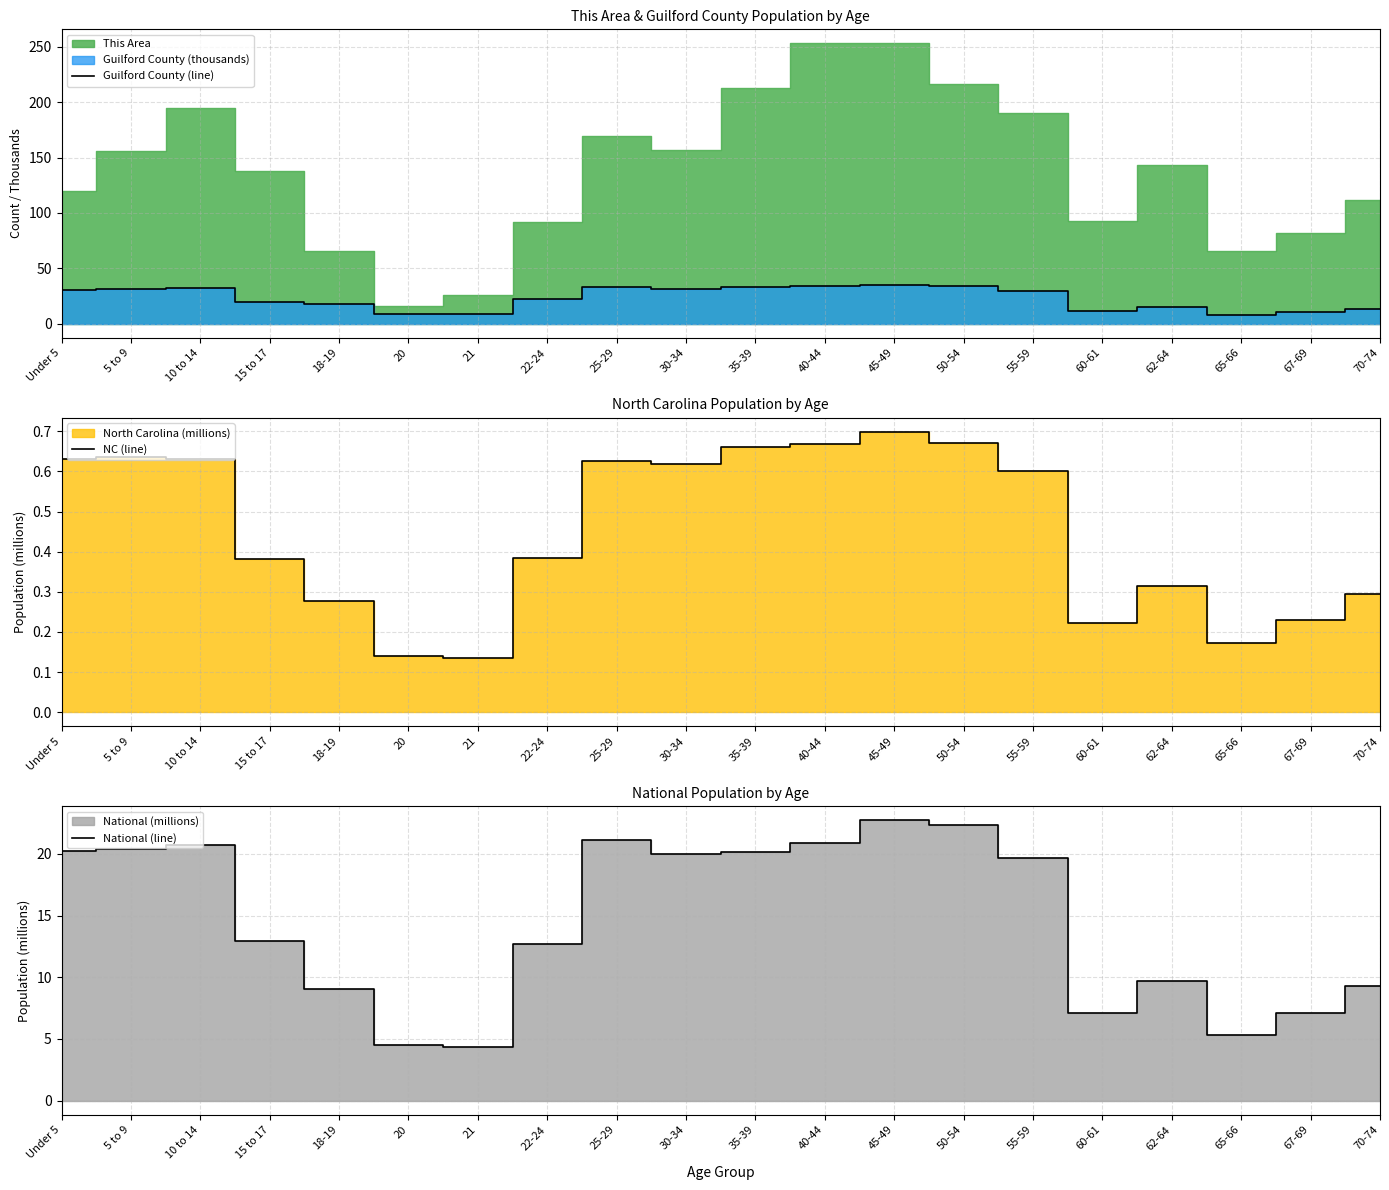

Does the chart have visible grid lines?

Yes